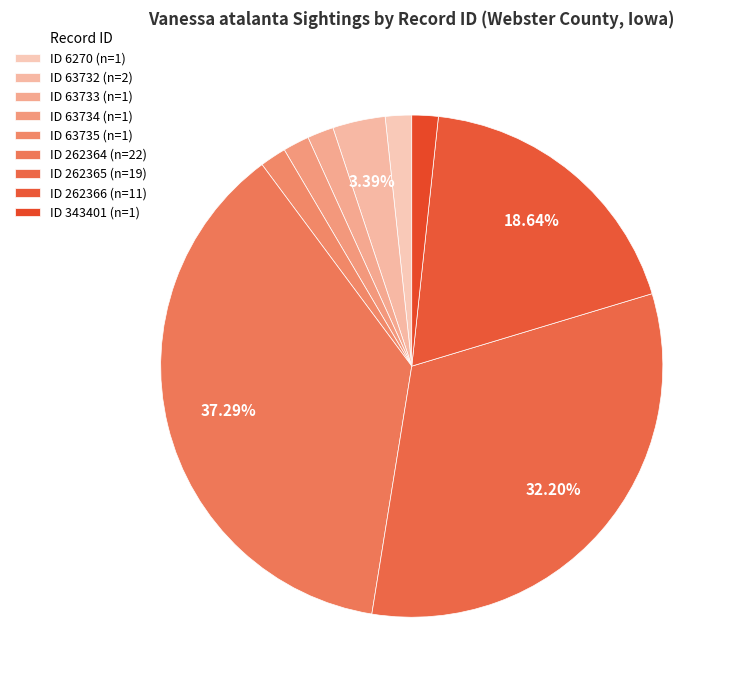

How many segments does this pie chart have?

9